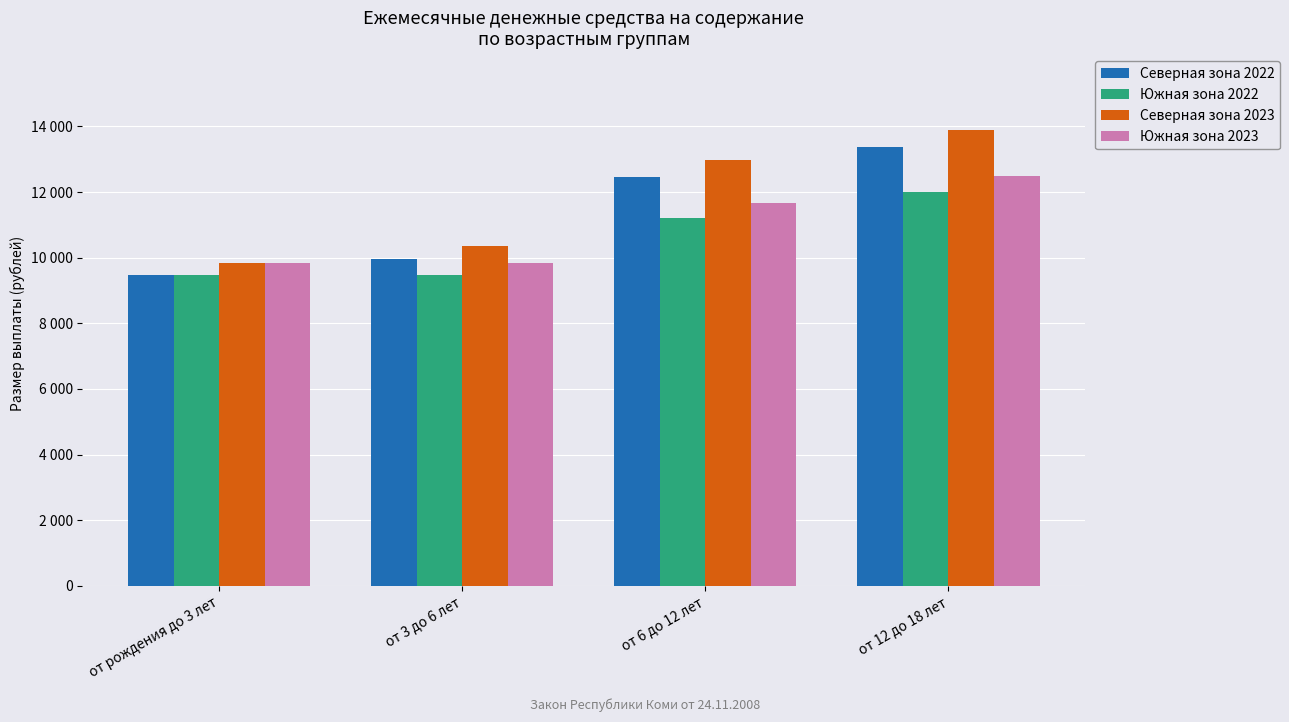

What are all the series names shown in the legend?

Северная зона 2022, Южная зона 2022, Северная зона 2023, Южная зона 2023